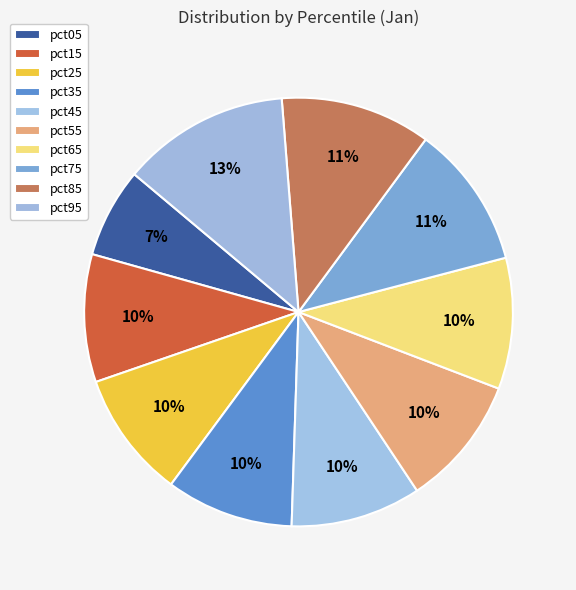

How many slices are in this pie chart?

10